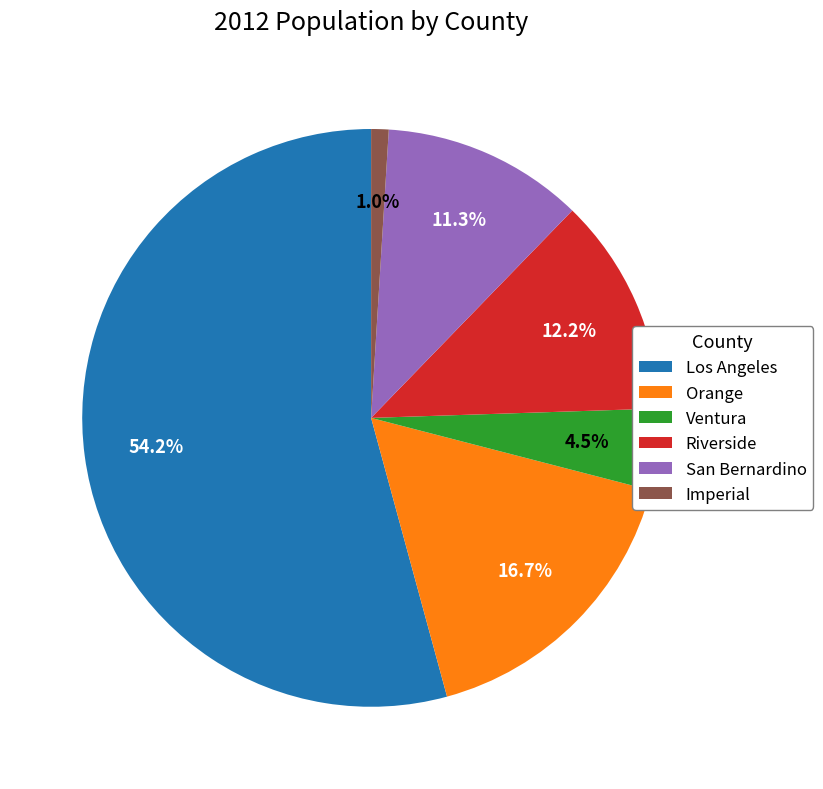

What is the majority slice?

Los Angeles